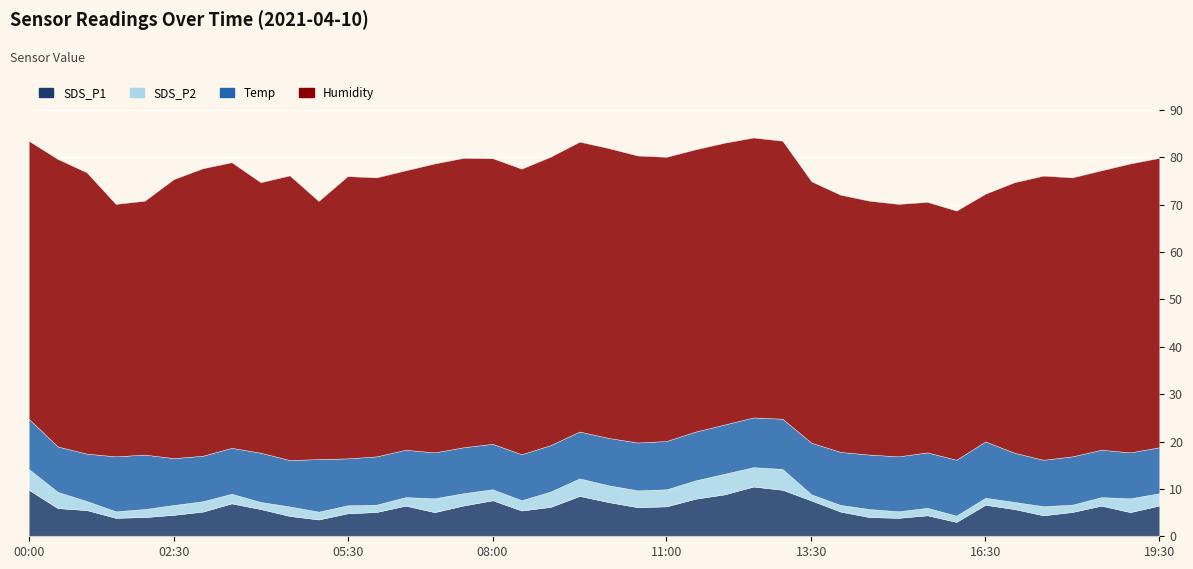

What is the label of the 38th point from the right?

01:00